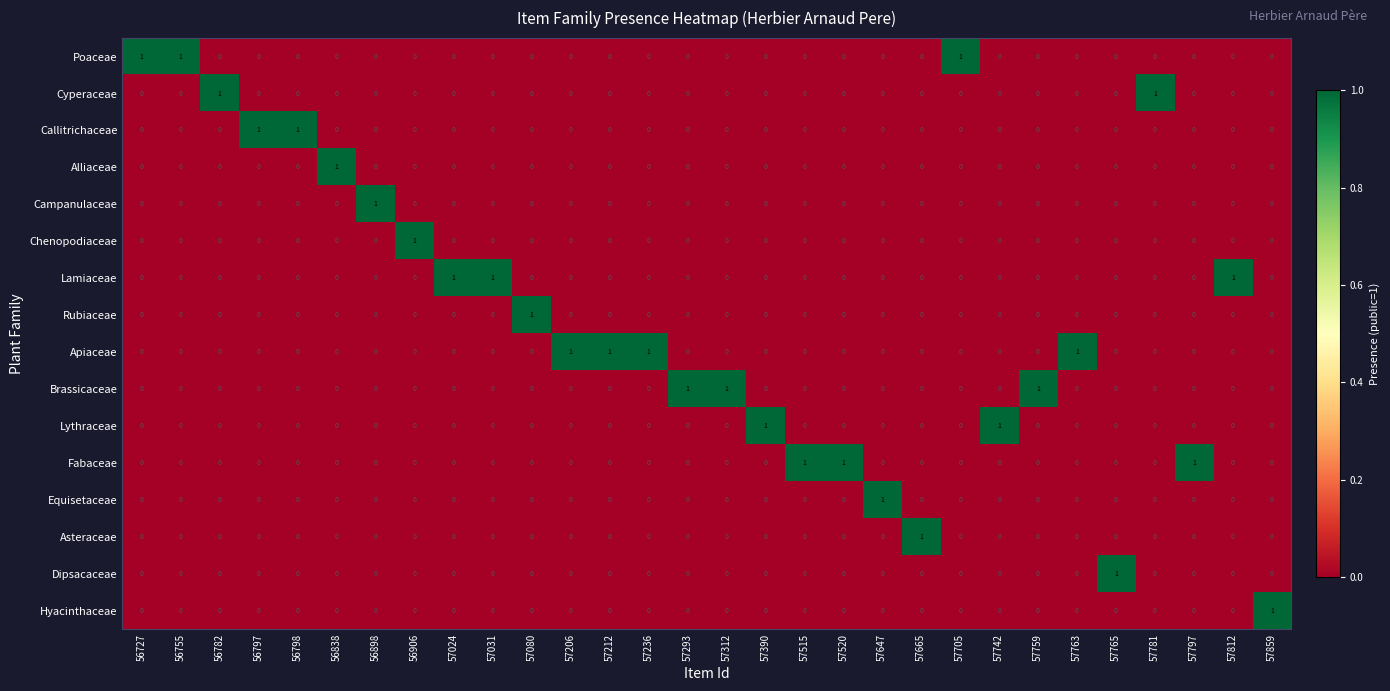

What is the total value across all series at 57647?

1